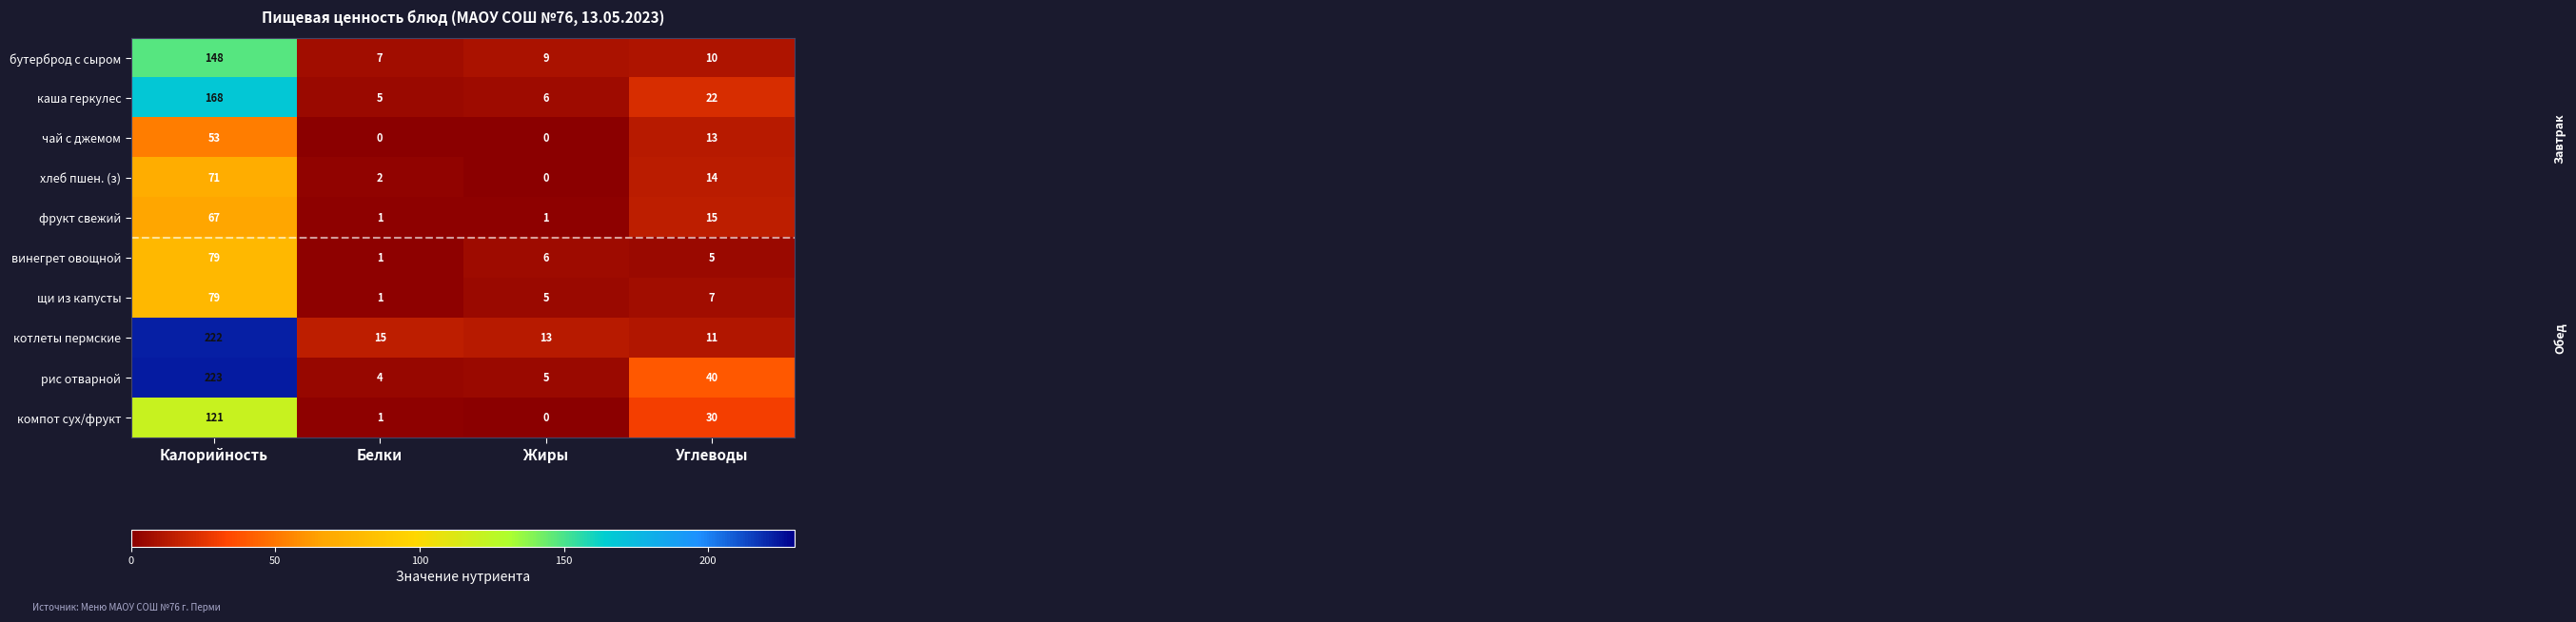

What is the difference between the highest and lowest values at Калорийность?

170